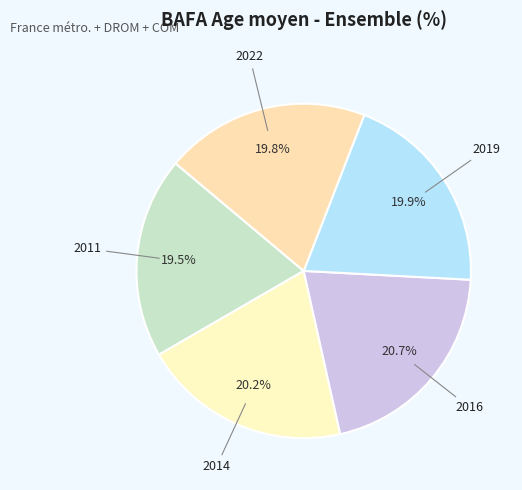

What is the largest slice in the pie chart?

2016